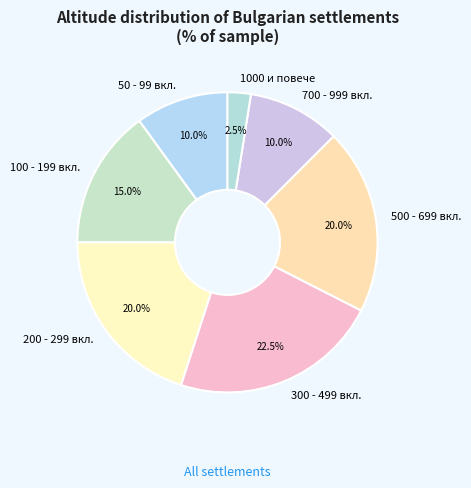

Does 700 - 999 вкл. represent more than half of the total?

No